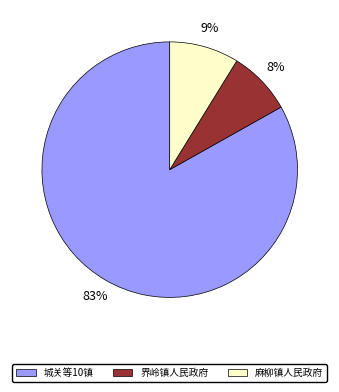

How many slices are in this pie chart?

3